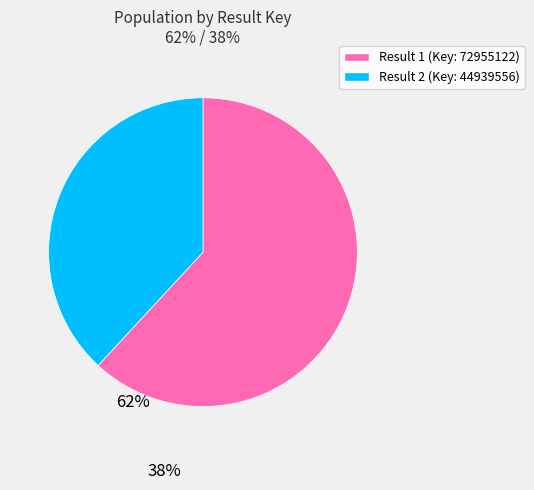

The Result 1 (Key: 72955122) slice represents 56% of the pie. True or false?

False